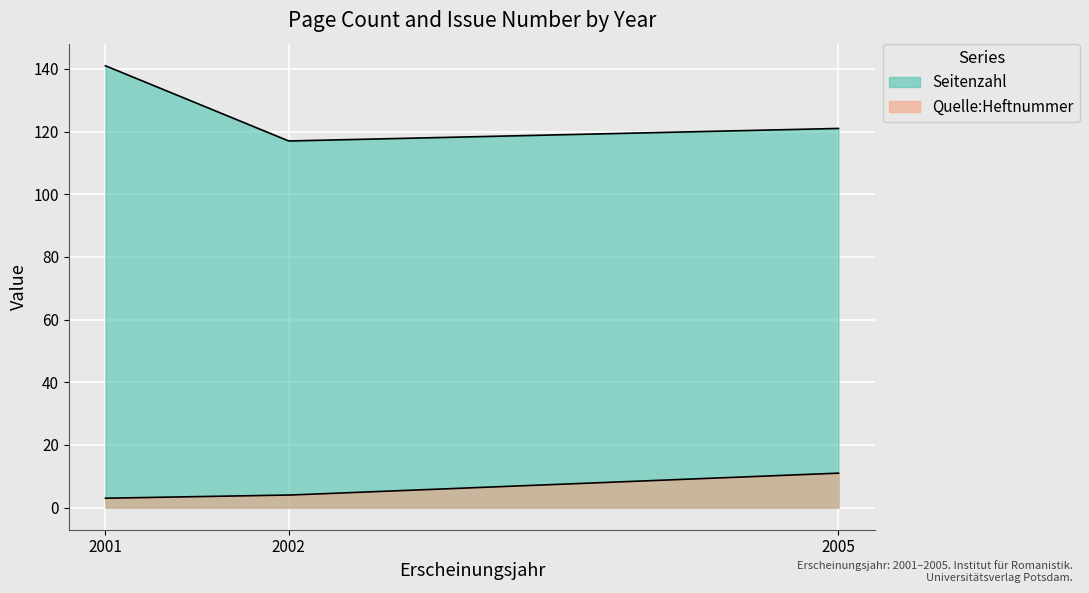

What are all the series names shown in the legend?

Seitenzahl, Quelle:Heftnummer